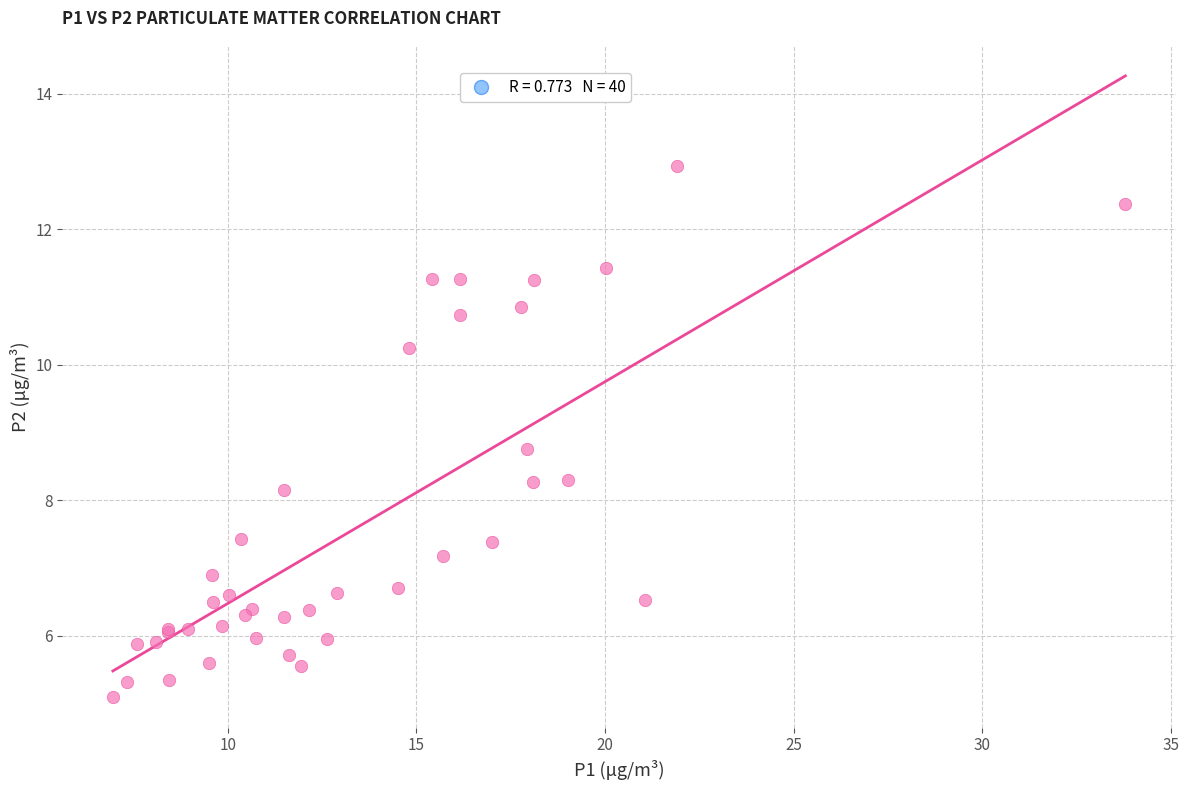

What Y value in the scatter plot is closest to 9?

8.8